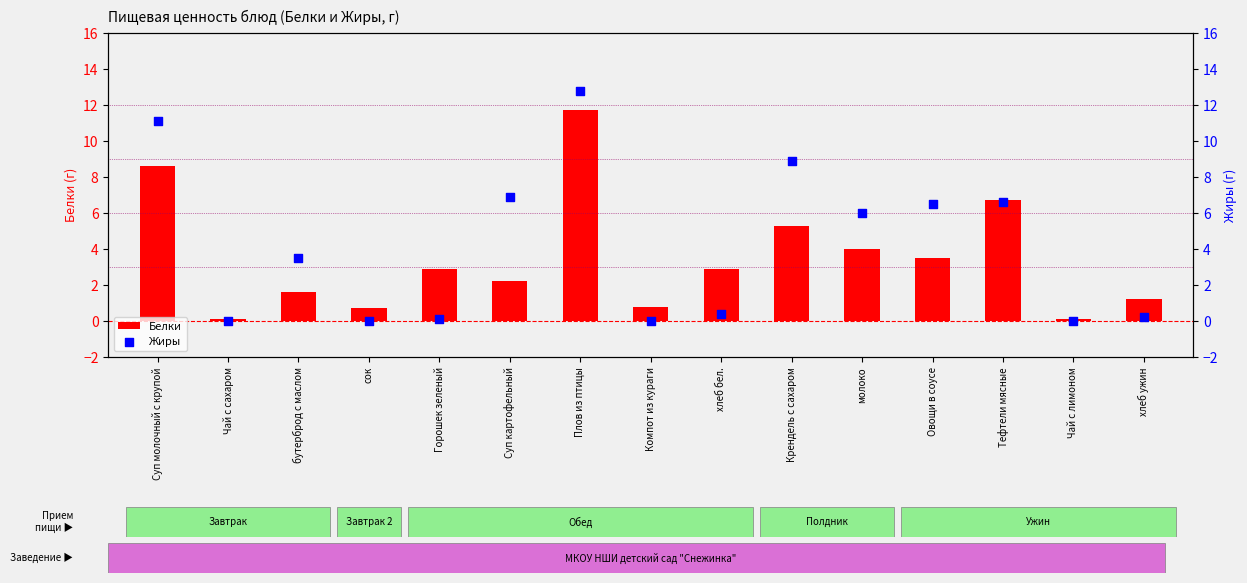

Which series has the widest spread of Y values?

Жиры